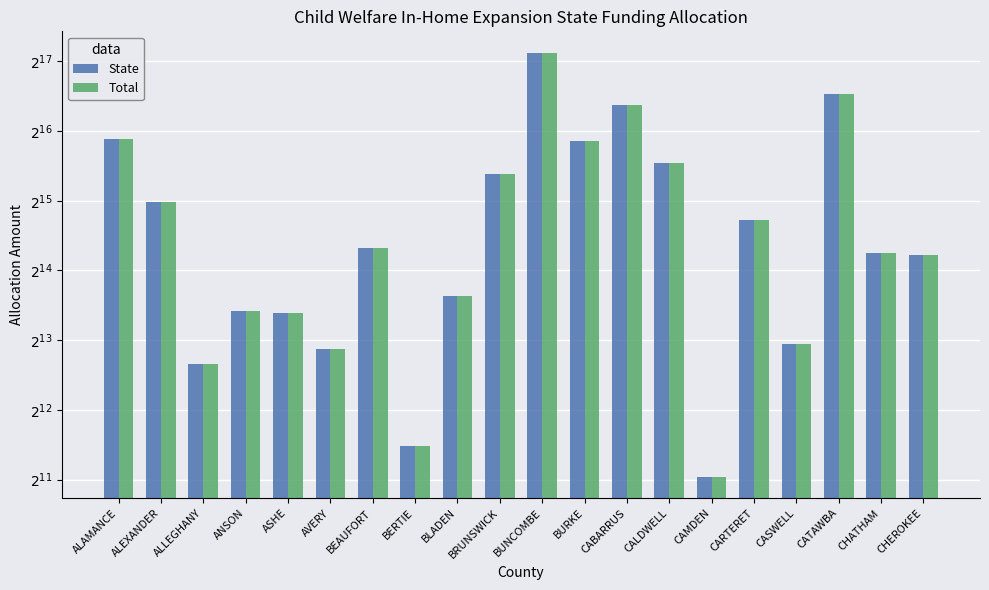

What is the difference between the maximum and minimum values in the State series?

140890